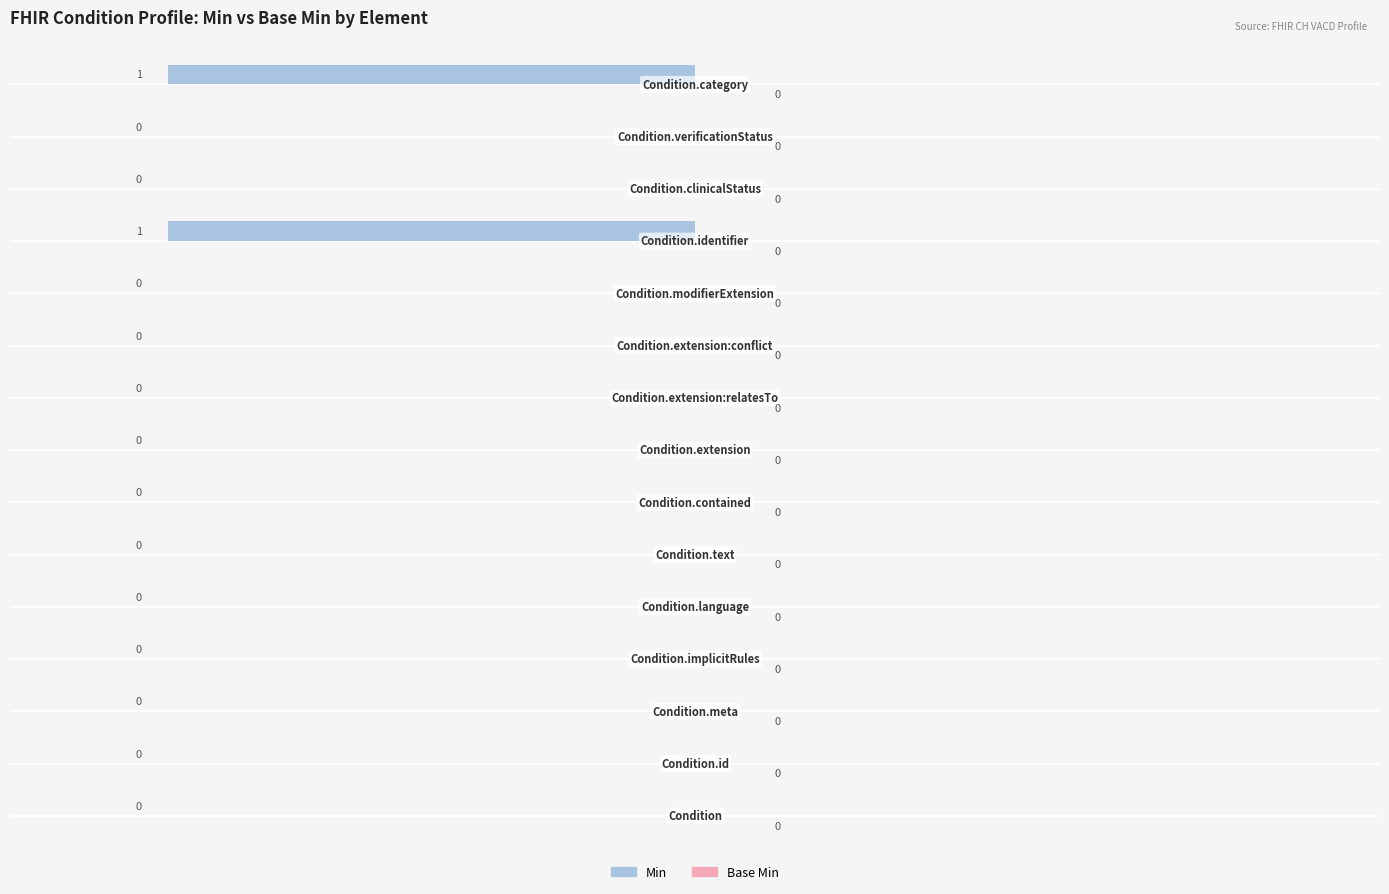

Count the number of categories in the chart.

15